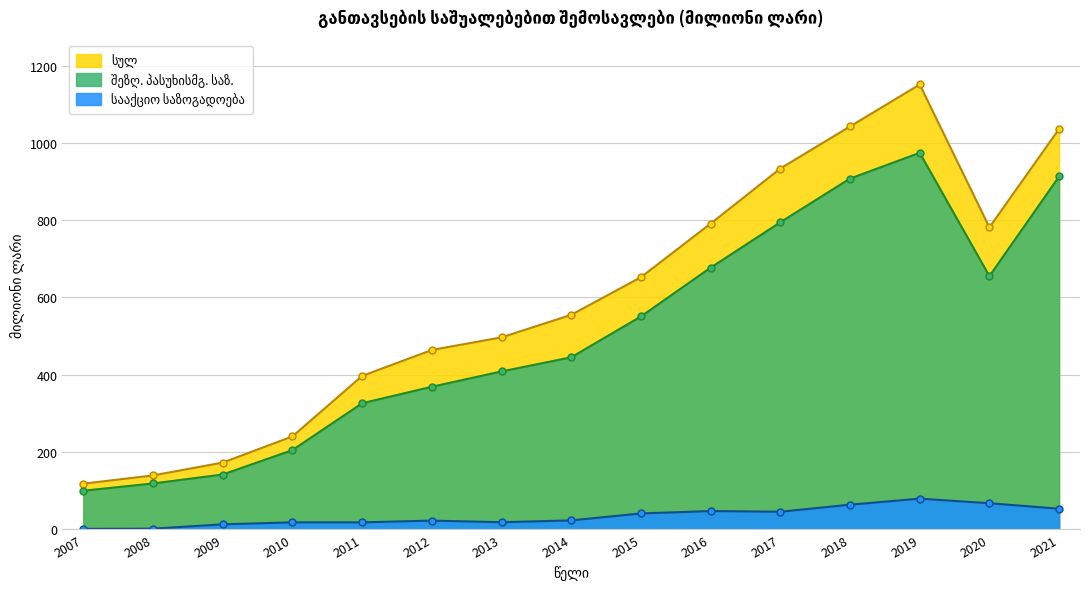

What is the difference between the highest and lowest values at 2017?

888.0